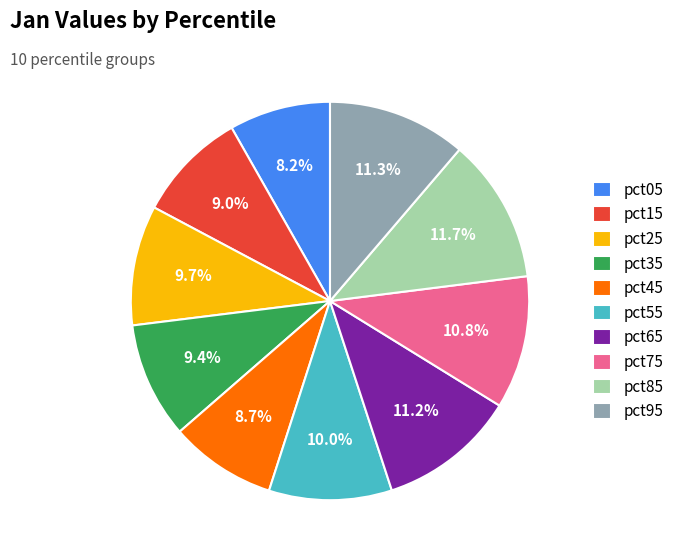

Is pct15 the majority of the pie?

No